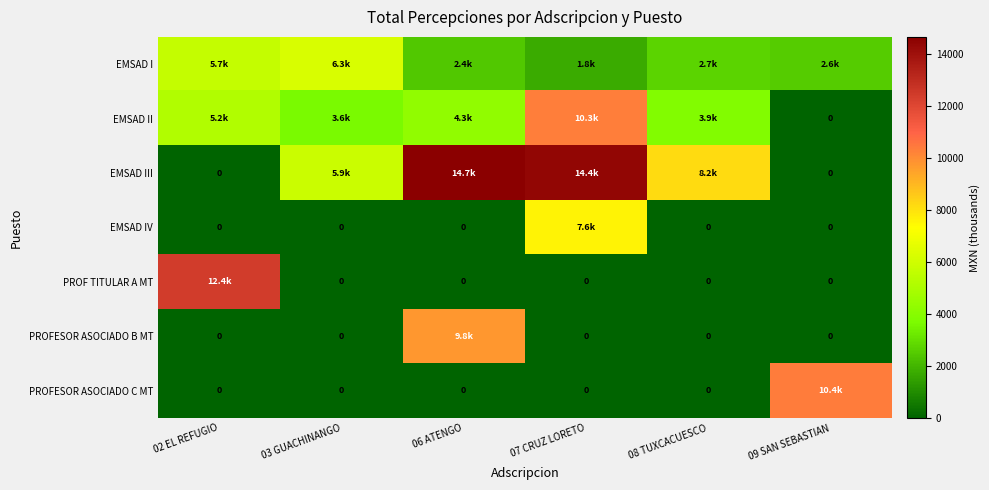

What is the difference between the highest and lowest values at 08 TUXCACUESCO?

8174.1